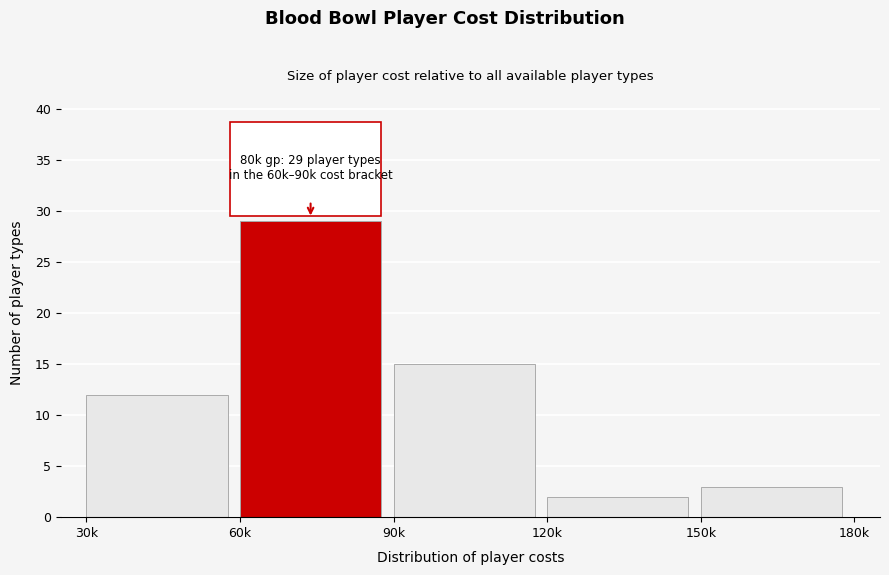

Reading right to left, what are all the values shown in this chart?

3	2	15	29	12